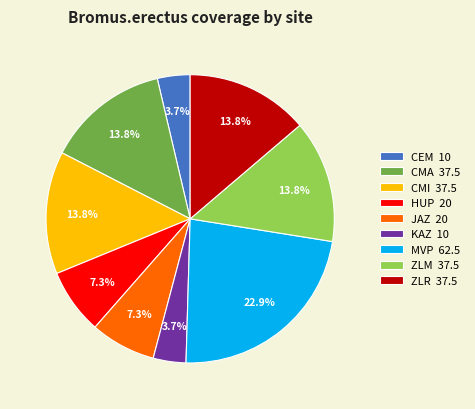

Between CMI and MVP, which is larger?

MVP